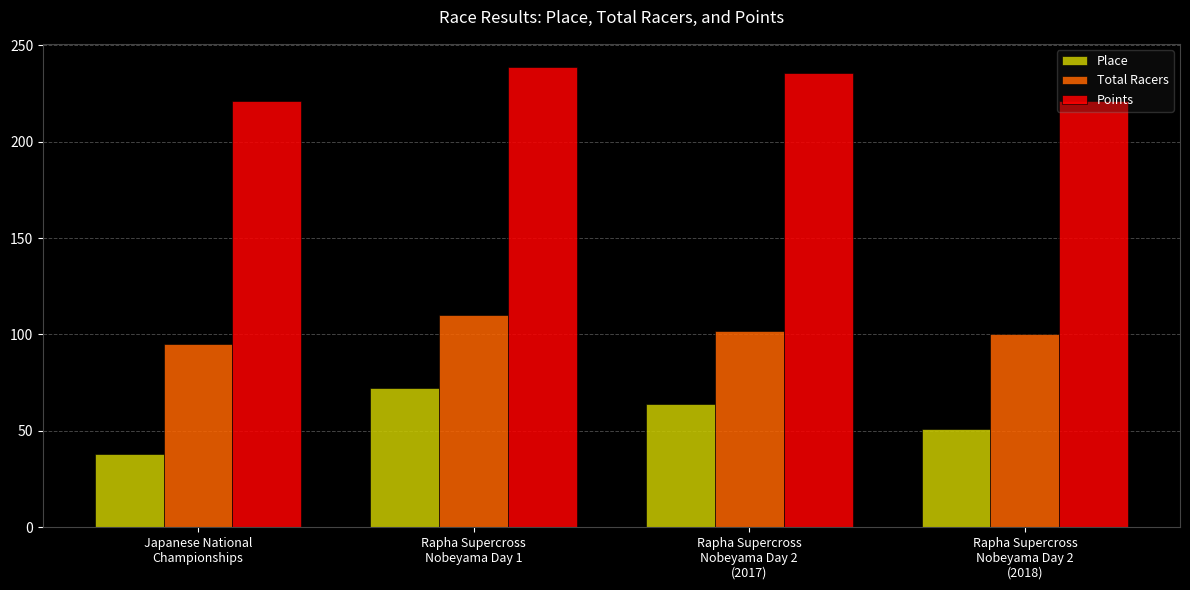

What is the sum of the Points values at Rapha Supercross
Nobeyama Day 2
(2017) and Rapha Supercross
Nobeyama Day 1?

474.3